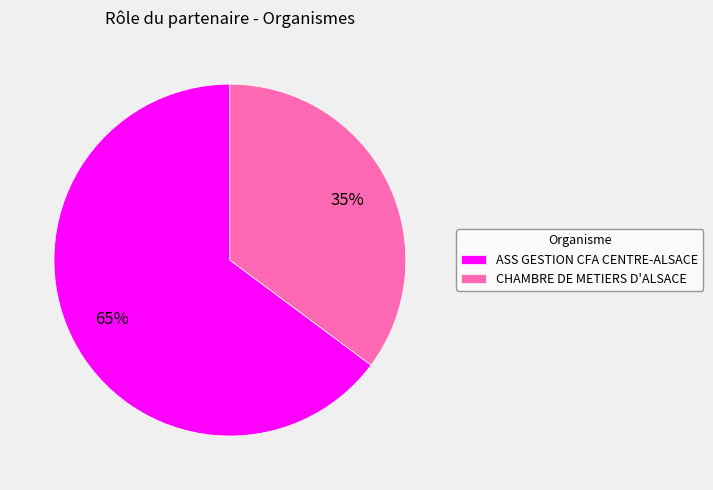

To the nearest percent, what portion does ASS GESTION CFA CENTRE-ALSACE represent?

65%